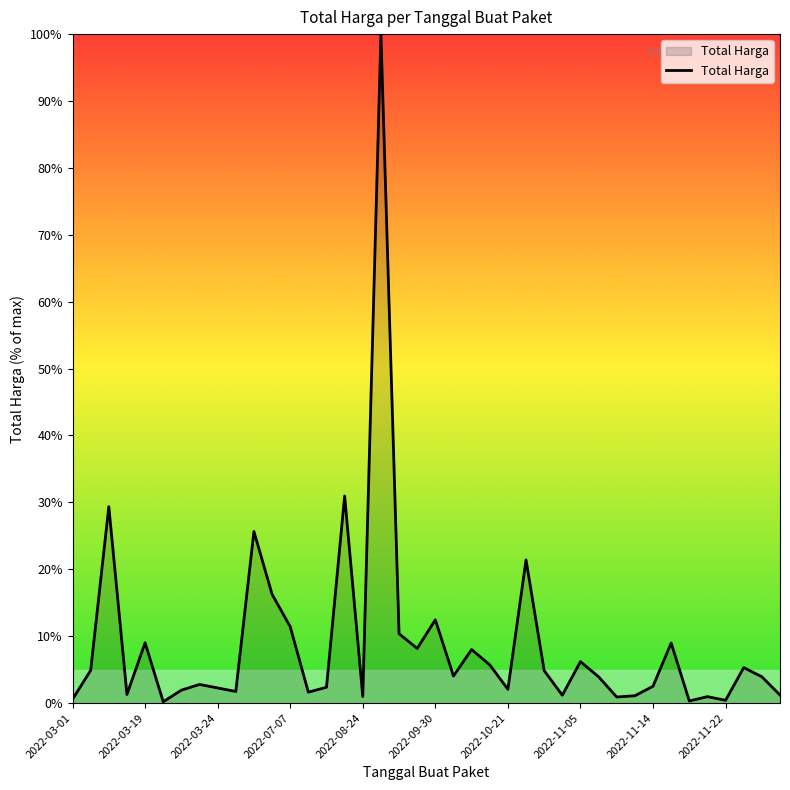

What is the greatest value displayed?

100.0